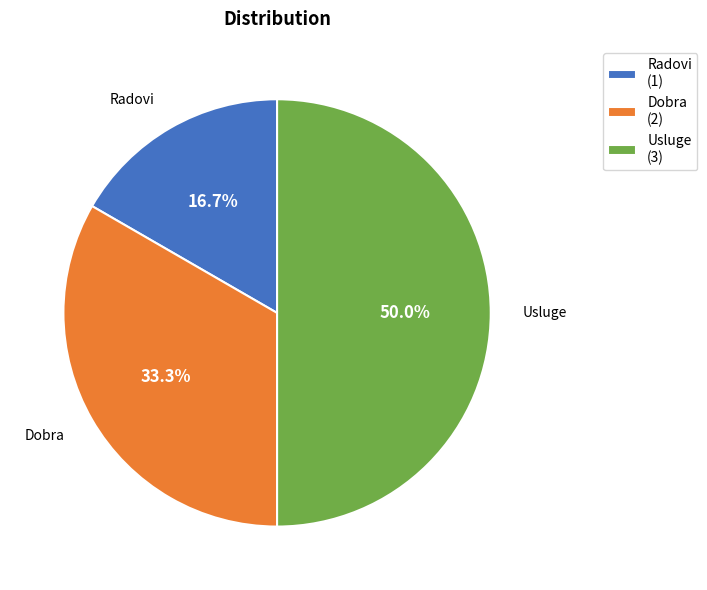

Does Dobra represent more than half of the total?

No